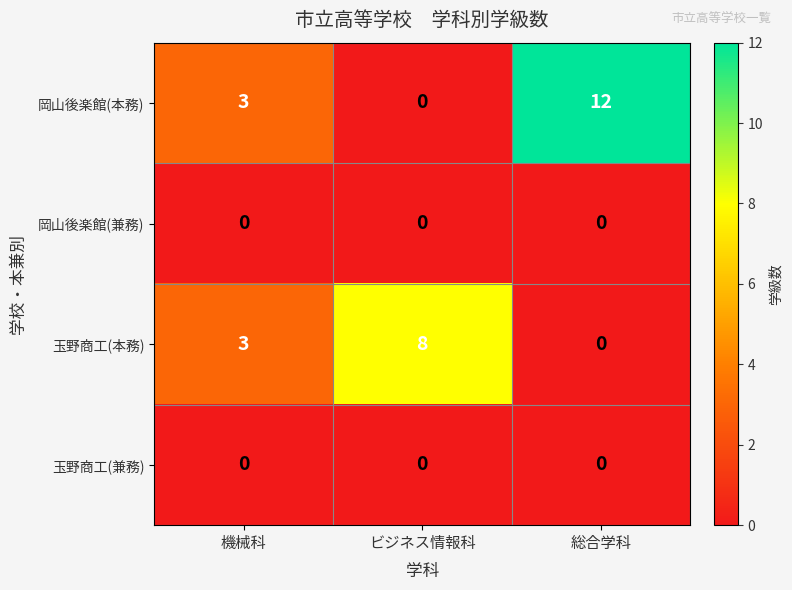

Reading left to right, what are all the values shown in this chart?

岡山後楽館(本務): 3	0	12
岡山後楽館(兼務): 0	0	0
玉野商工(本務): 3	8	0
玉野商工(兼務): 0	0	0